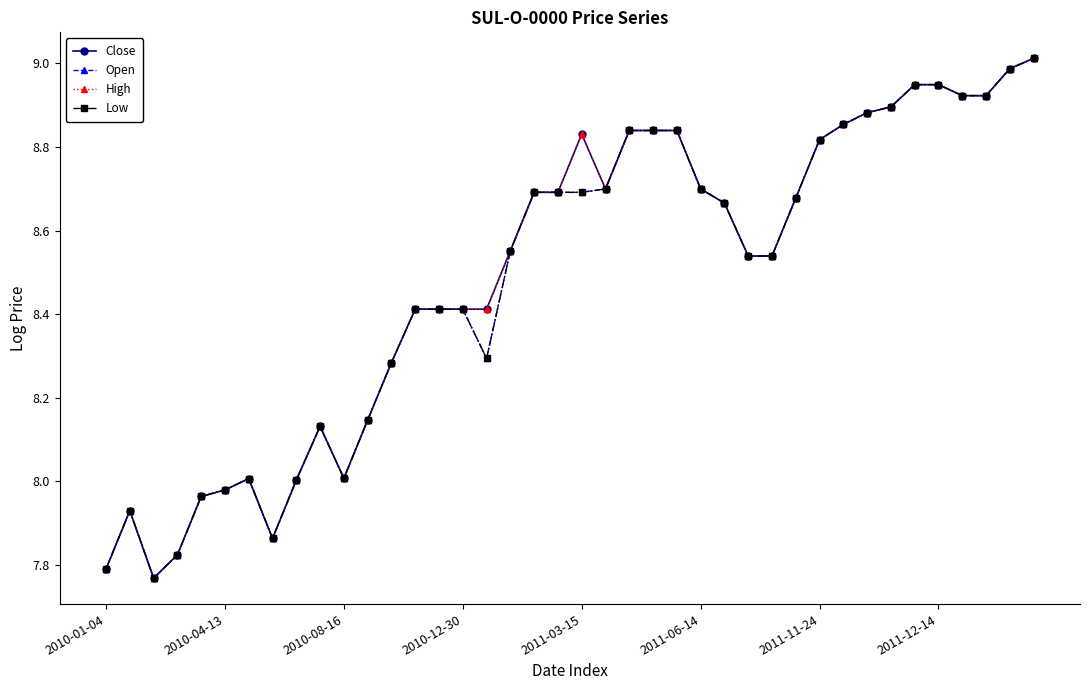

What is the label of the 10th point from the left?

9